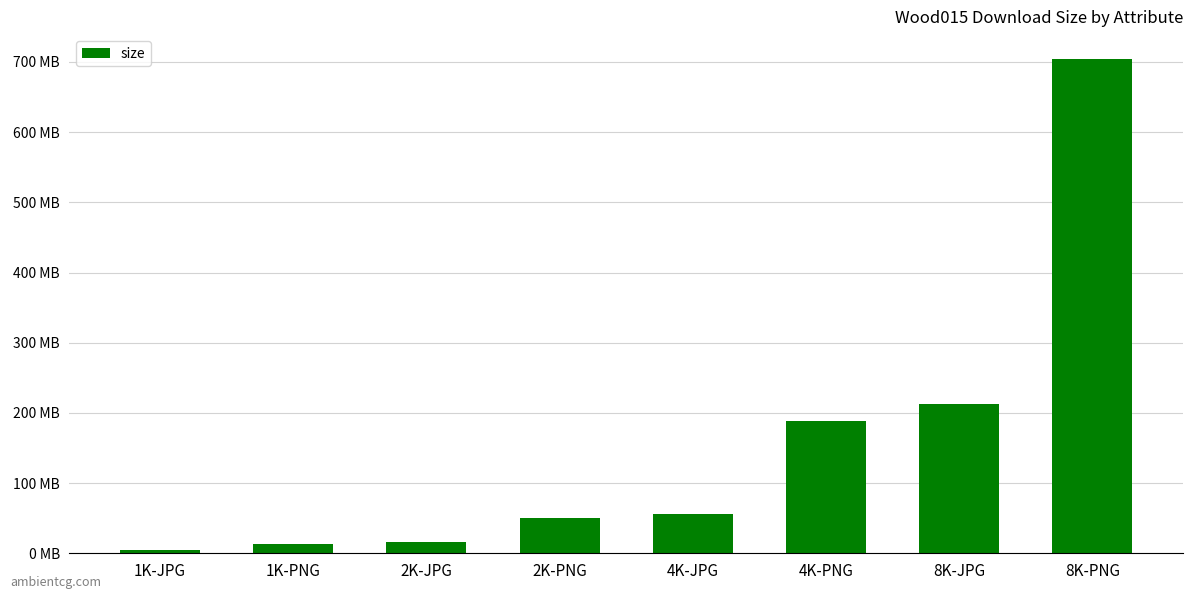

Does the chart contain stacked bars?

No